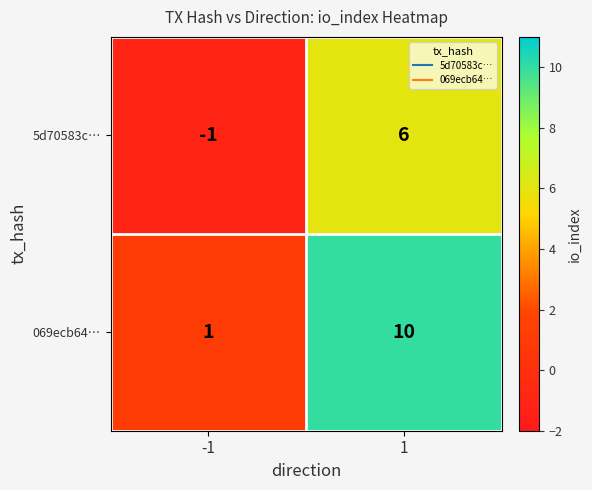

Reading left to right, extract all data points from this chart.

5d70583c…: -1	6
069ecb64…: 1	10